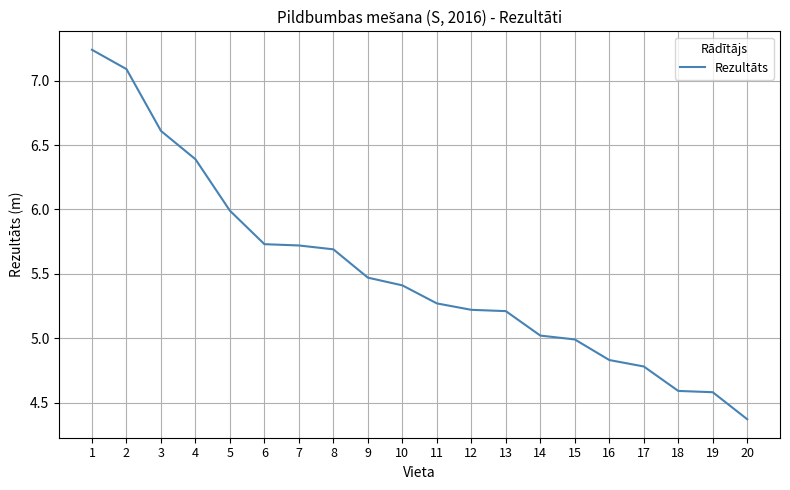

Which category has the lowest value across all series?

20